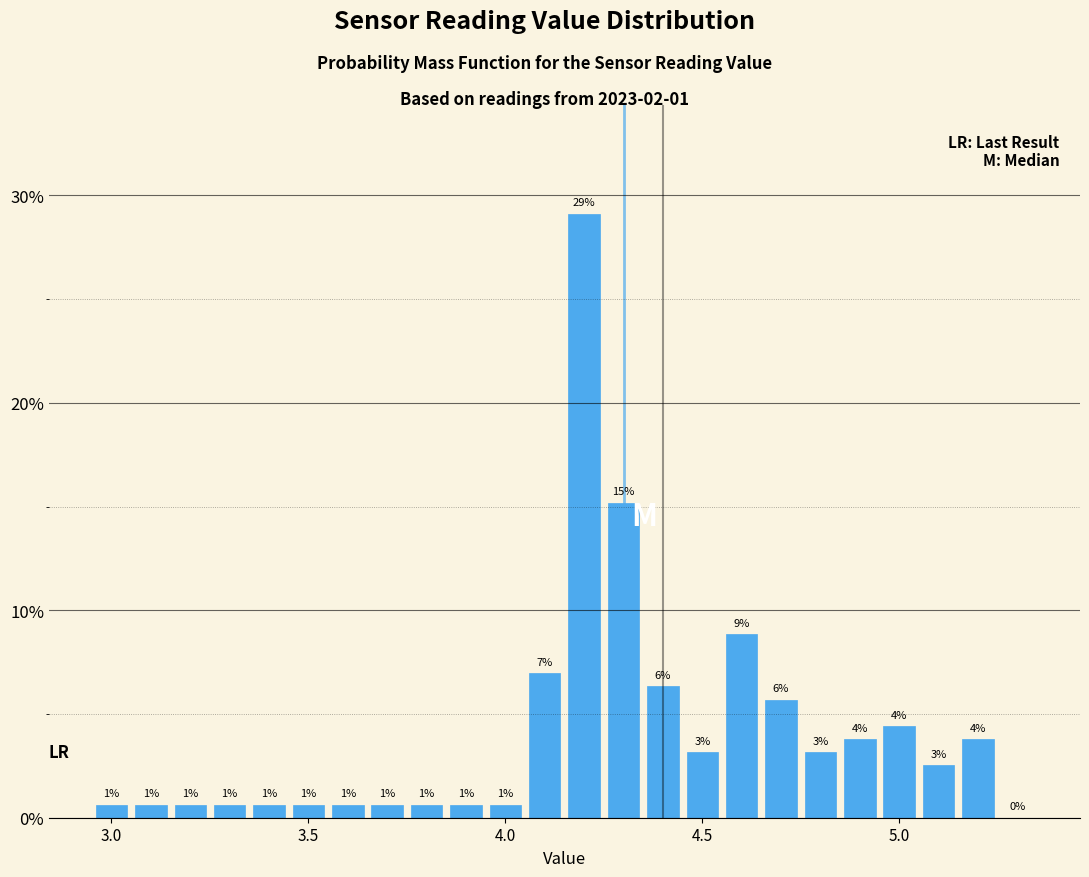

Around what value on the x-axis is the tallest bar? Give the approximate position of its centre, as read against the axis.

4.20